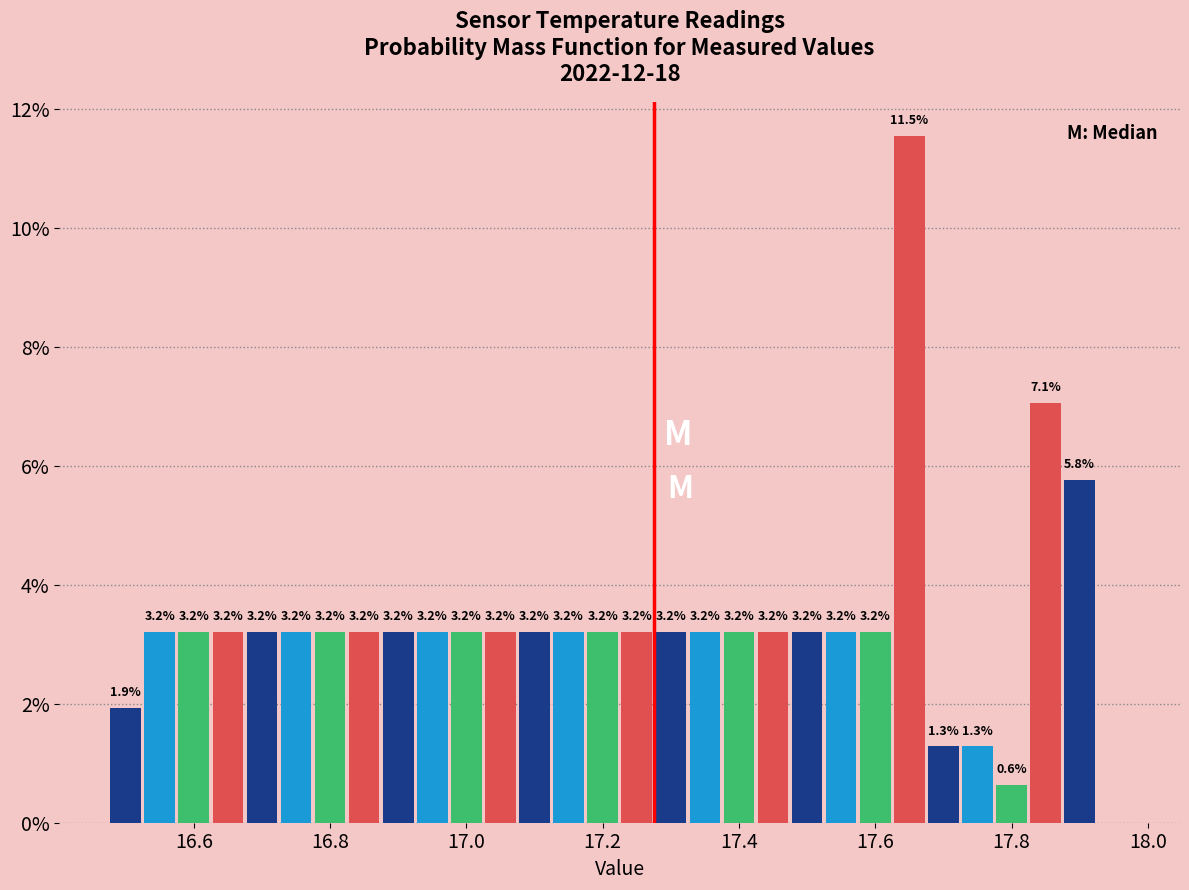

Around what value on the x-axis is the tallest bar? Give the approximate position of its centre, as read against the axis.

17.66